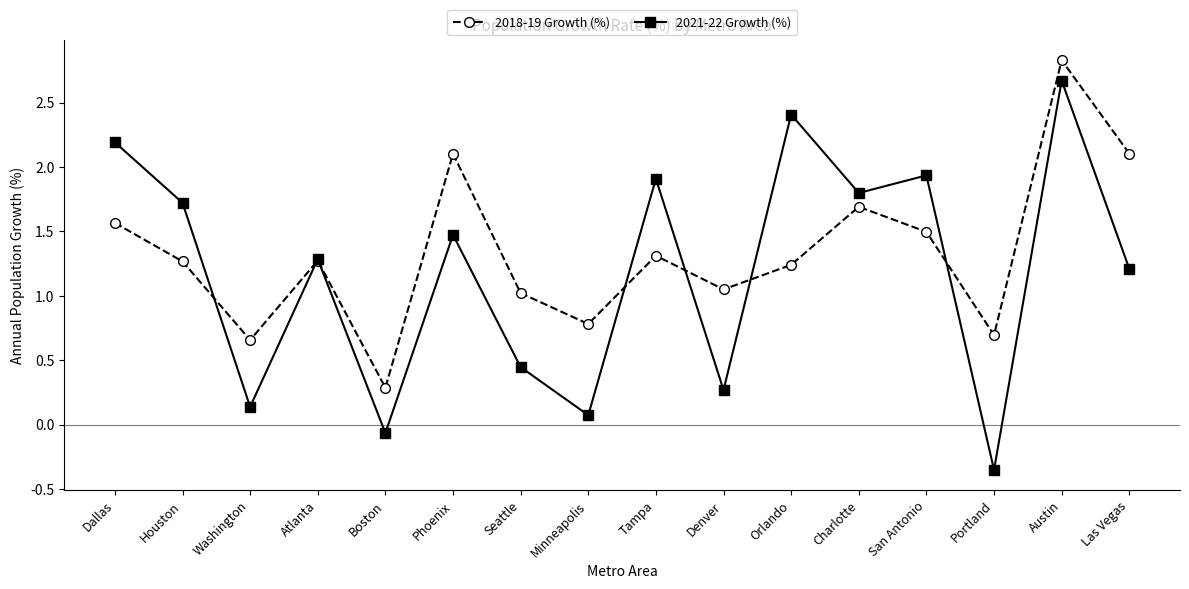

Which category has the highest value across all series?

Austin